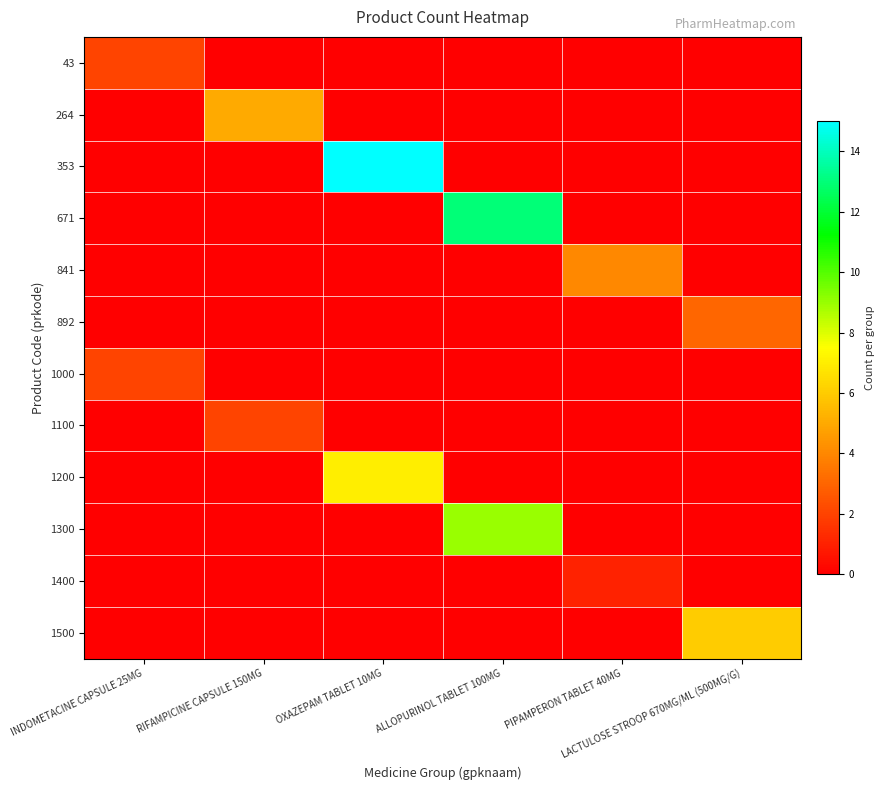

Reading left to right, transcribe all the data shown in this chart.

43: INDOMETACINE CAPSULE 25MG=2	RIFAMPICINE CAPSULE 150MG=0	OXAZEPAM TABLET 10MG=0	ALLOPURINOL TABLET 100MG=0	PIPAMPERON TABLET 40MG=0	LACTULOSE STROOP 670MG/ML (500MG/G)=0
264: INDOMETACINE CAPSULE 25MG=0	RIFAMPICINE CAPSULE 150MG=5	OXAZEPAM TABLET 10MG=0	ALLOPURINOL TABLET 100MG=0	PIPAMPERON TABLET 40MG=0	LACTULOSE STROOP 670MG/ML (500MG/G)=0
353: INDOMETACINE CAPSULE 25MG=0	RIFAMPICINE CAPSULE 150MG=0	OXAZEPAM TABLET 10MG=15	ALLOPURINOL TABLET 100MG=0	PIPAMPERON TABLET 40MG=0	LACTULOSE STROOP 670MG/ML (500MG/G)=0
671: INDOMETACINE CAPSULE 25MG=0	RIFAMPICINE CAPSULE 150MG=0	OXAZEPAM TABLET 10MG=0	ALLOPURINOL TABLET 100MG=13	PIPAMPERON TABLET 40MG=0	LACTULOSE STROOP 670MG/ML (500MG/G)=0
841: INDOMETACINE CAPSULE 25MG=0	RIFAMPICINE CAPSULE 150MG=0	OXAZEPAM TABLET 10MG=0	ALLOPURINOL TABLET 100MG=0	PIPAMPERON TABLET 40MG=4	LACTULOSE STROOP 670MG/ML (500MG/G)=0
892: INDOMETACINE CAPSULE 25MG=0	RIFAMPICINE CAPSULE 150MG=0	OXAZEPAM TABLET 10MG=0	ALLOPURINOL TABLET 100MG=0	PIPAMPERON TABLET 40MG=0	LACTULOSE STROOP 670MG/ML (500MG/G)=3
1000: INDOMETACINE CAPSULE 25MG=2	RIFAMPICINE CAPSULE 150MG=0	OXAZEPAM TABLET 10MG=0	ALLOPURINOL TABLET 100MG=0	PIPAMPERON TABLET 40MG=0	LACTULOSE STROOP 670MG/ML (500MG/G)=0
1100: INDOMETACINE CAPSULE 25MG=0	RIFAMPICINE CAPSULE 150MG=2	OXAZEPAM TABLET 10MG=0	ALLOPURINOL TABLET 100MG=0	PIPAMPERON TABLET 40MG=0	LACTULOSE STROOP 670MG/ML (500MG/G)=0
1200: INDOMETACINE CAPSULE 25MG=0	RIFAMPICINE CAPSULE 150MG=0	OXAZEPAM TABLET 10MG=7	ALLOPURINOL TABLET 100MG=0	PIPAMPERON TABLET 40MG=0	LACTULOSE STROOP 670MG/ML (500MG/G)=0
1300: INDOMETACINE CAPSULE 25MG=0	RIFAMPICINE CAPSULE 150MG=0	OXAZEPAM TABLET 10MG=0	ALLOPURINOL TABLET 100MG=9	PIPAMPERON TABLET 40MG=0	LACTULOSE STROOP 670MG/ML (500MG/G)=0
1400: INDOMETACINE CAPSULE 25MG=0	RIFAMPICINE CAPSULE 150MG=0	OXAZEPAM TABLET 10MG=0	ALLOPURINOL TABLET 100MG=0	PIPAMPERON TABLET 40MG=1	LACTULOSE STROOP 670MG/ML (500MG/G)=0
1500: INDOMETACINE CAPSULE 25MG=0	RIFAMPICINE CAPSULE 150MG=0	OXAZEPAM TABLET 10MG=0	ALLOPURINOL TABLET 100MG=0	PIPAMPERON TABLET 40MG=0	LACTULOSE STROOP 670MG/ML (500MG/G)=6